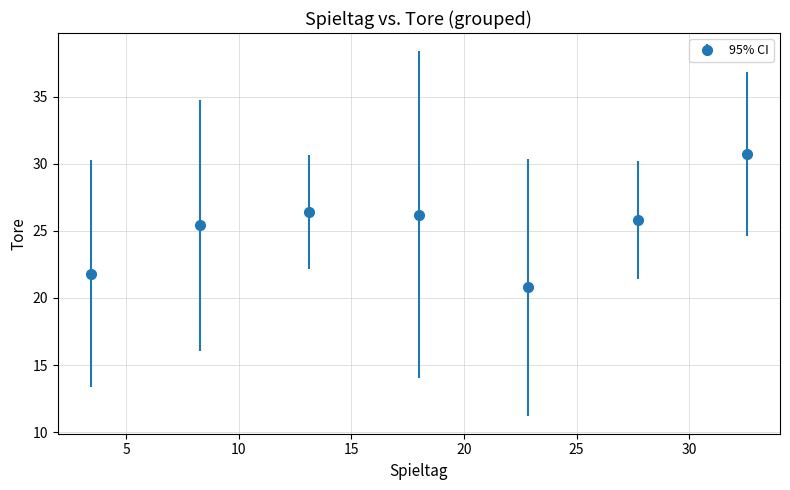

True or false: there are more than 2 points higher than both neighbors.

False